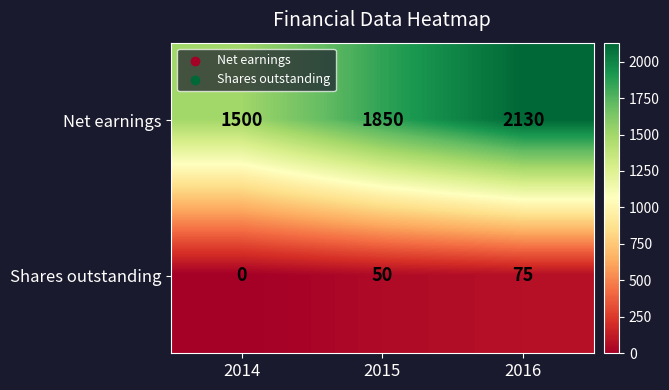

What is the total value across all series at 2014?

1500